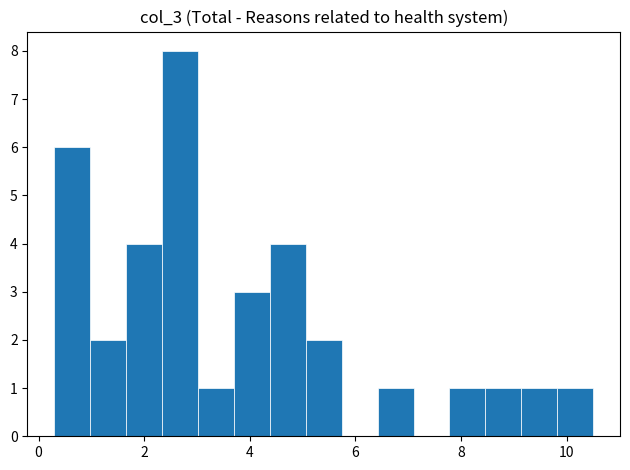

Around what value on the x-axis is the tallest bar? Give the approximate position of its centre, as read against the axis.

2.6